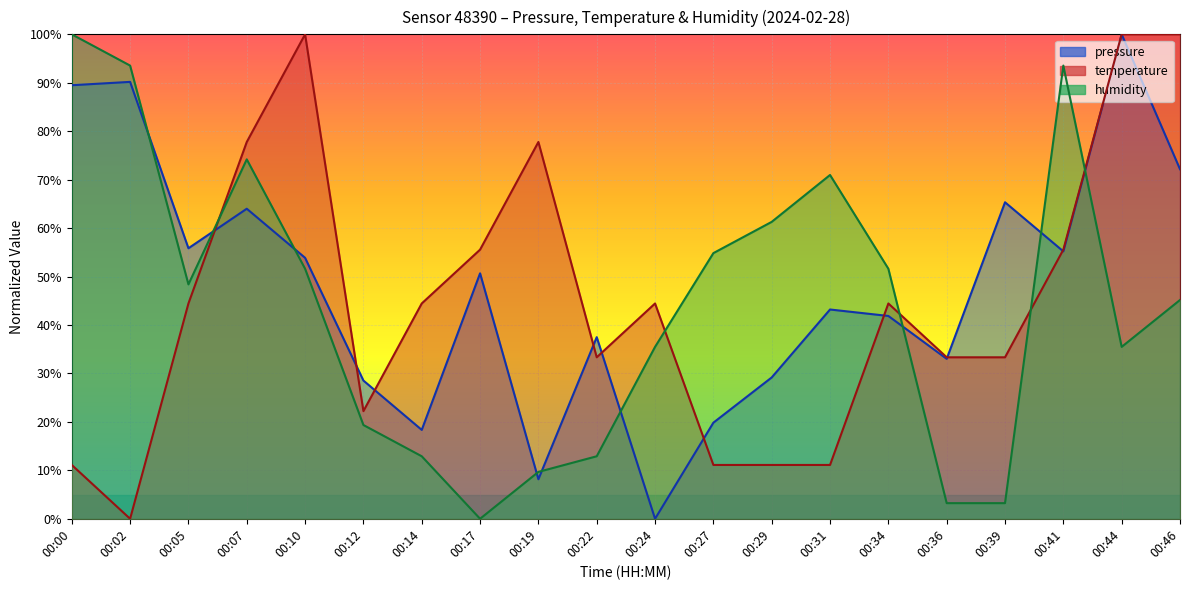

What is the spread (max minus min) of values at 00:44?

64.5